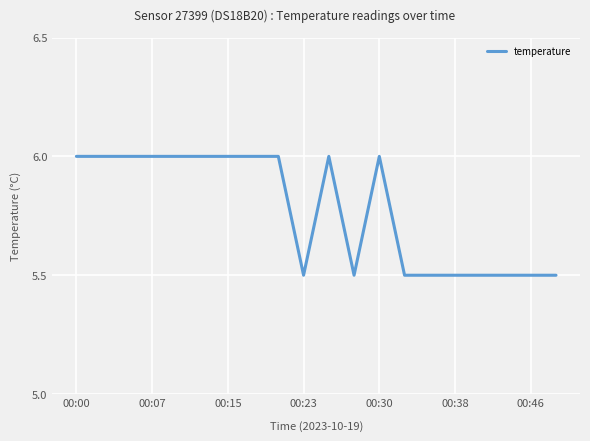

What is the difference between the maximum and minimum values?

0.5